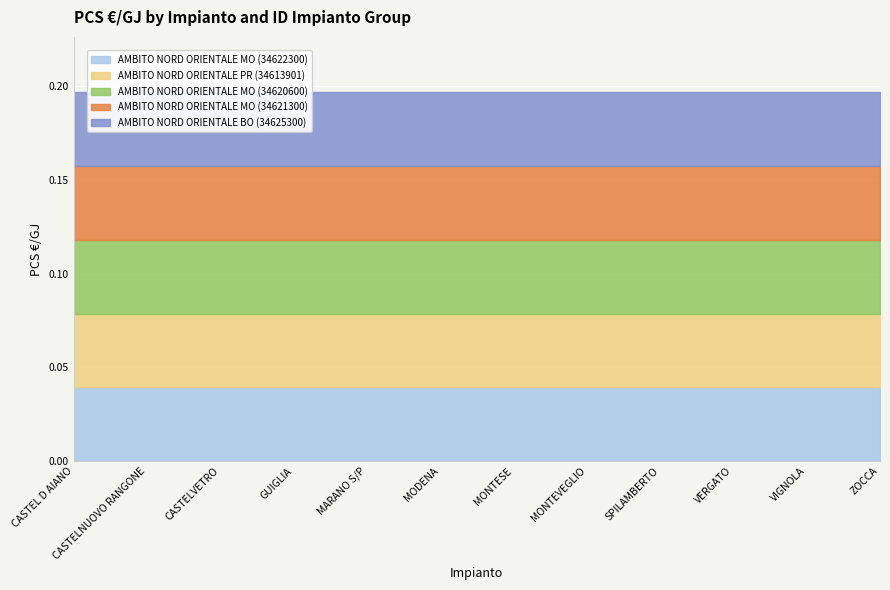

At ZOCCA, list the series in order from largest to smallest.

AMBITO NORD ORIENTALE MO (34622300), AMBITO NORD ORIENTALE MO (34621300), AMBITO NORD ORIENTALE MO (34620600), AMBITO NORD ORIENTALE BO (34625300), AMBITO NORD ORIENTALE PR (34613901)